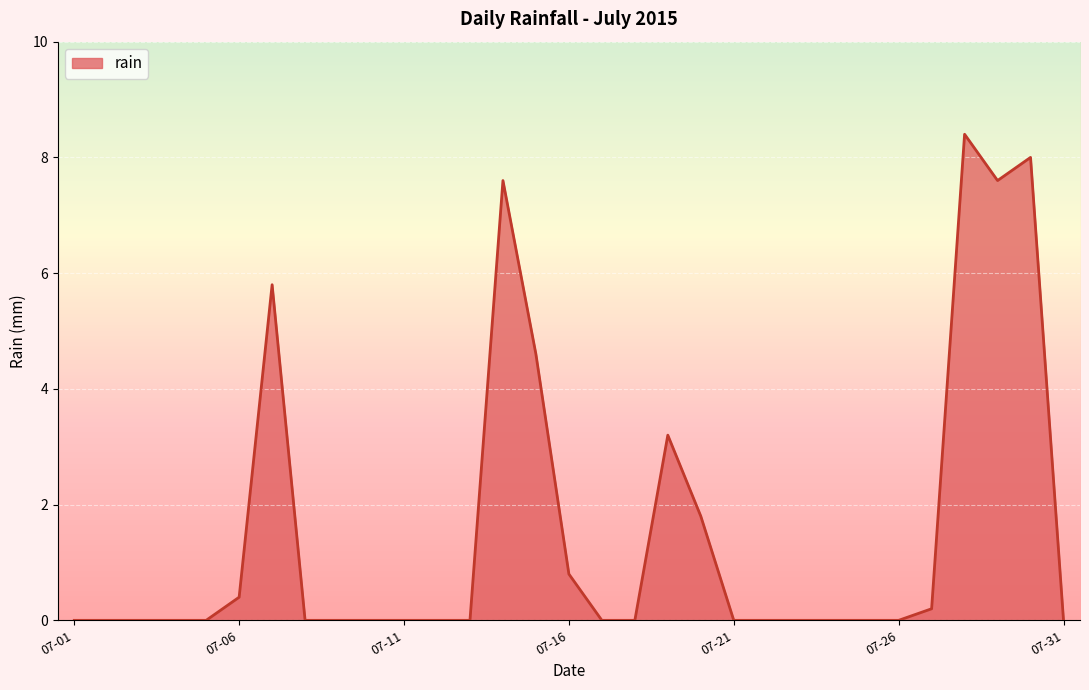

What is the greatest value displayed?

8.4